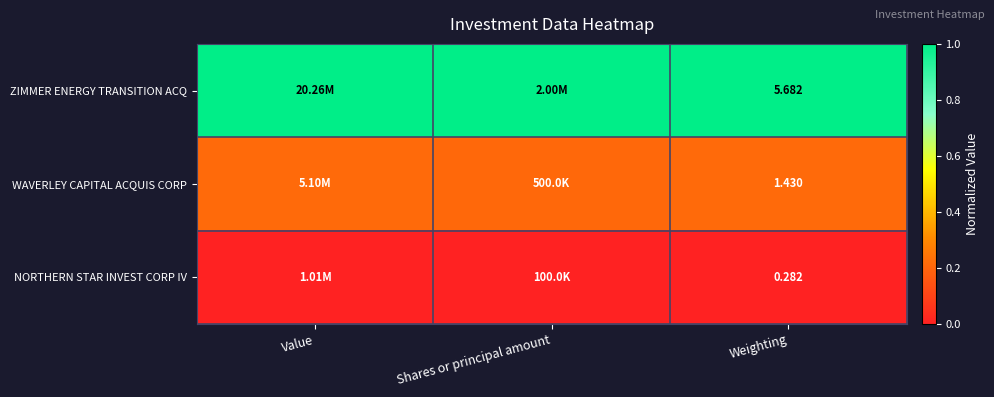

Is the value of ZIMMER ENERGY TRANSITION ACQ at Weighting greater than the value of NORTHERN STAR INVEST CORP IV at Weighting?

Yes